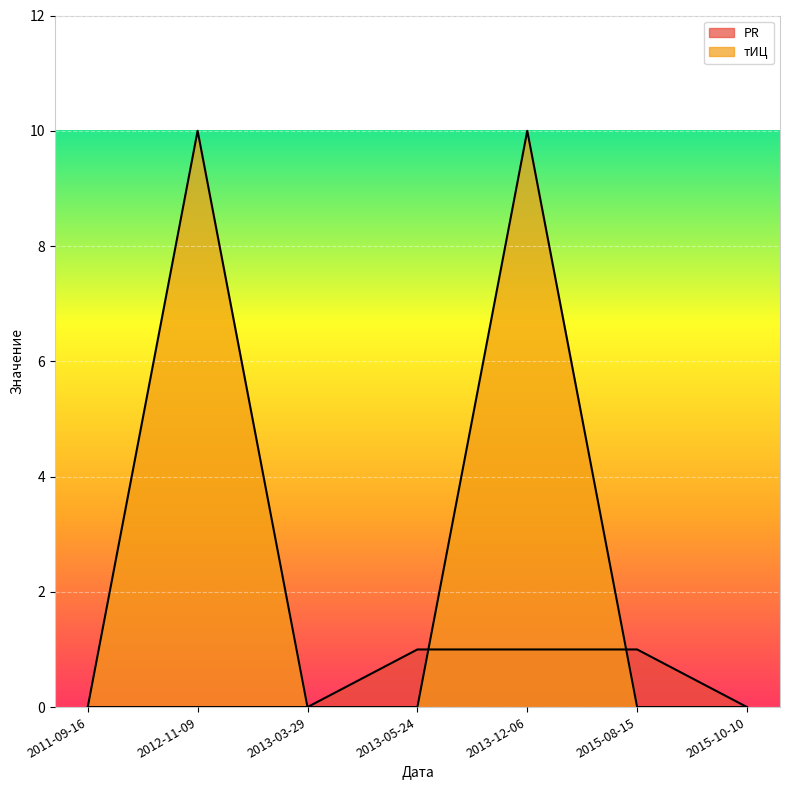

At which label does PR reach its peak?

2013-05-24